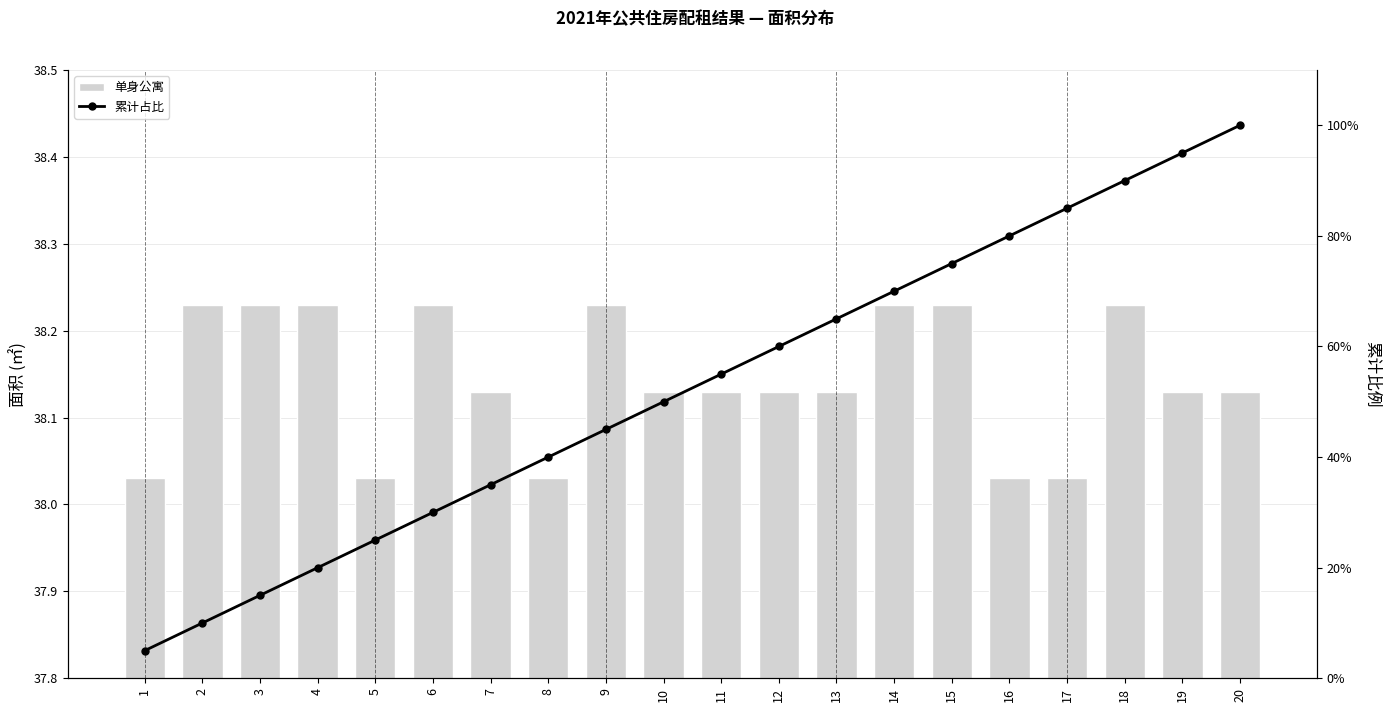

What is the lowest value of the 单身公寓 series?

38.0